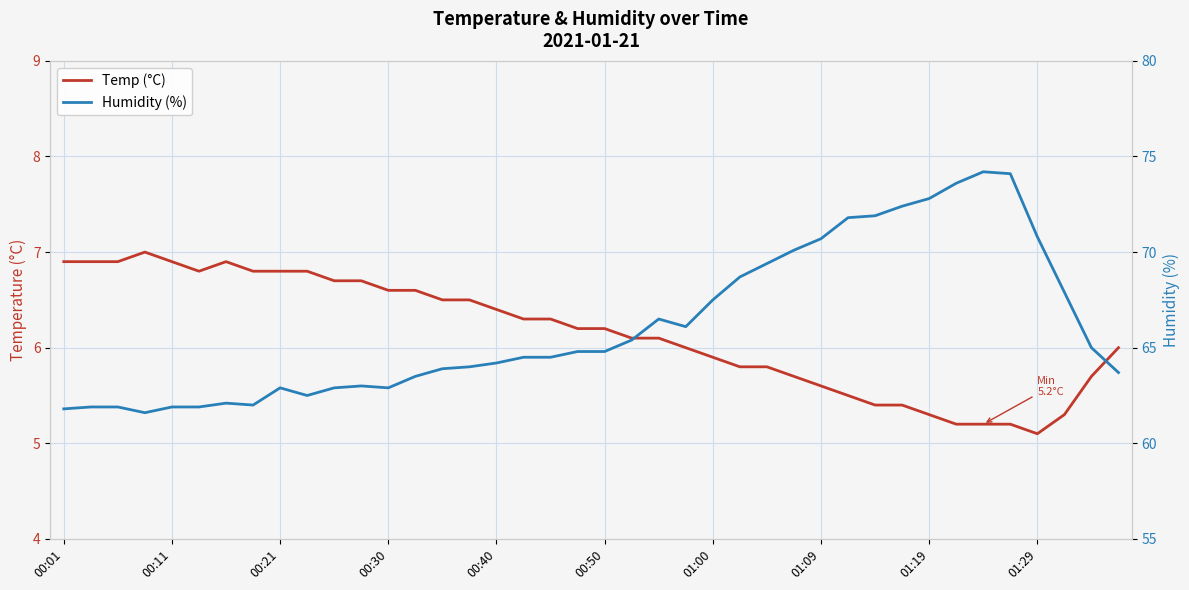

How many interior local valleys does the Humidity (%) series have?

5